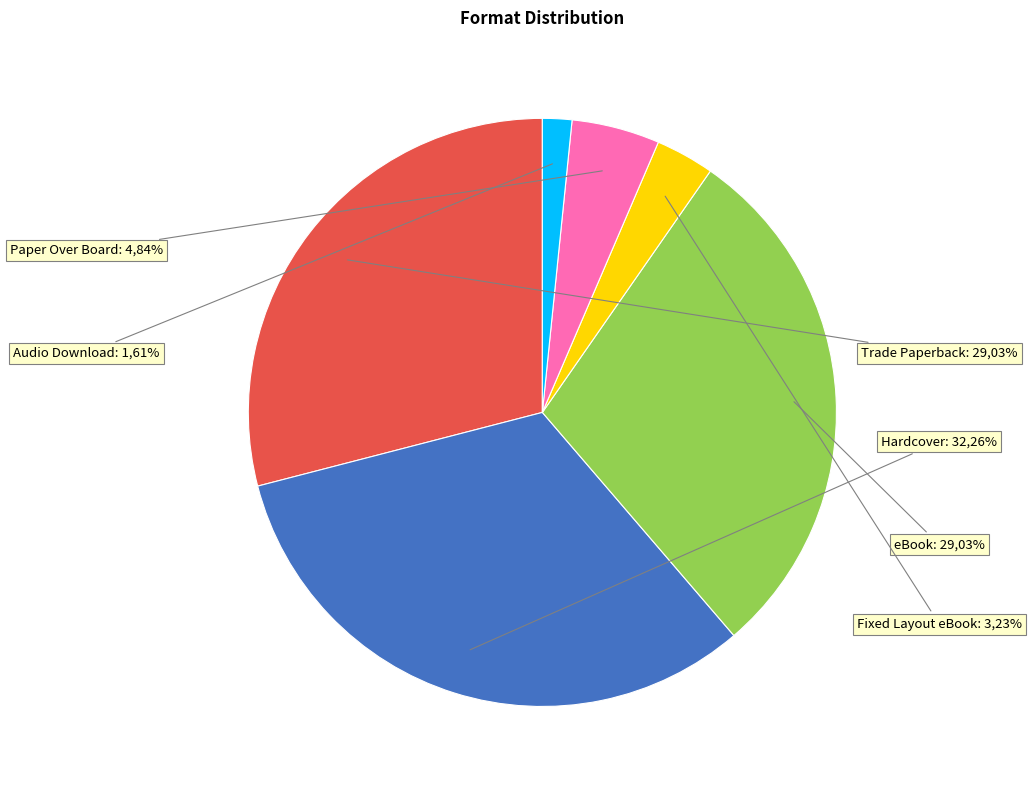

Which slice is the smallest?

Audio Download